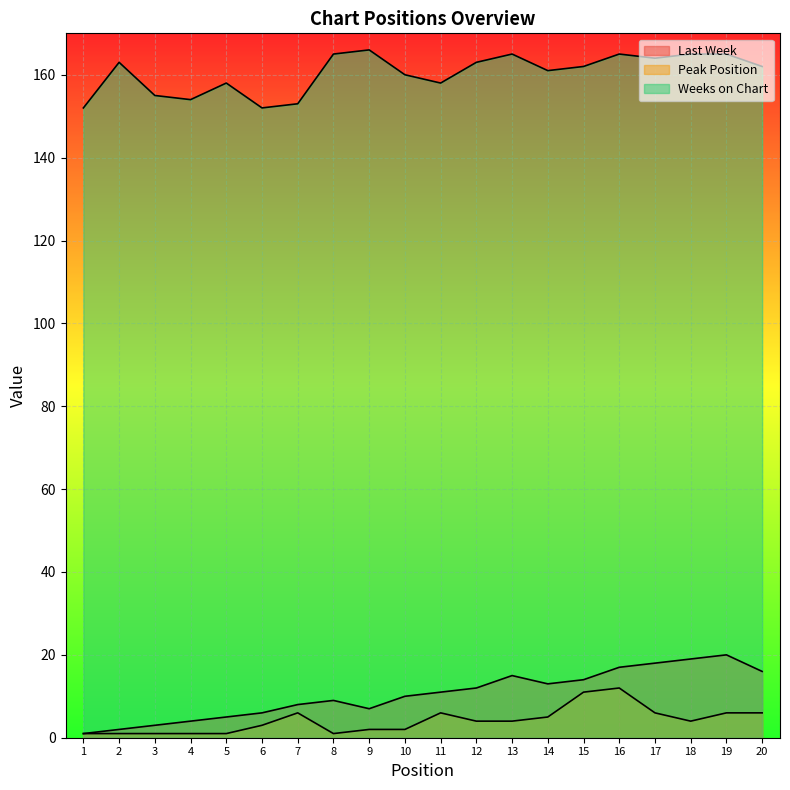

What is the average value of the Last Week series?

10